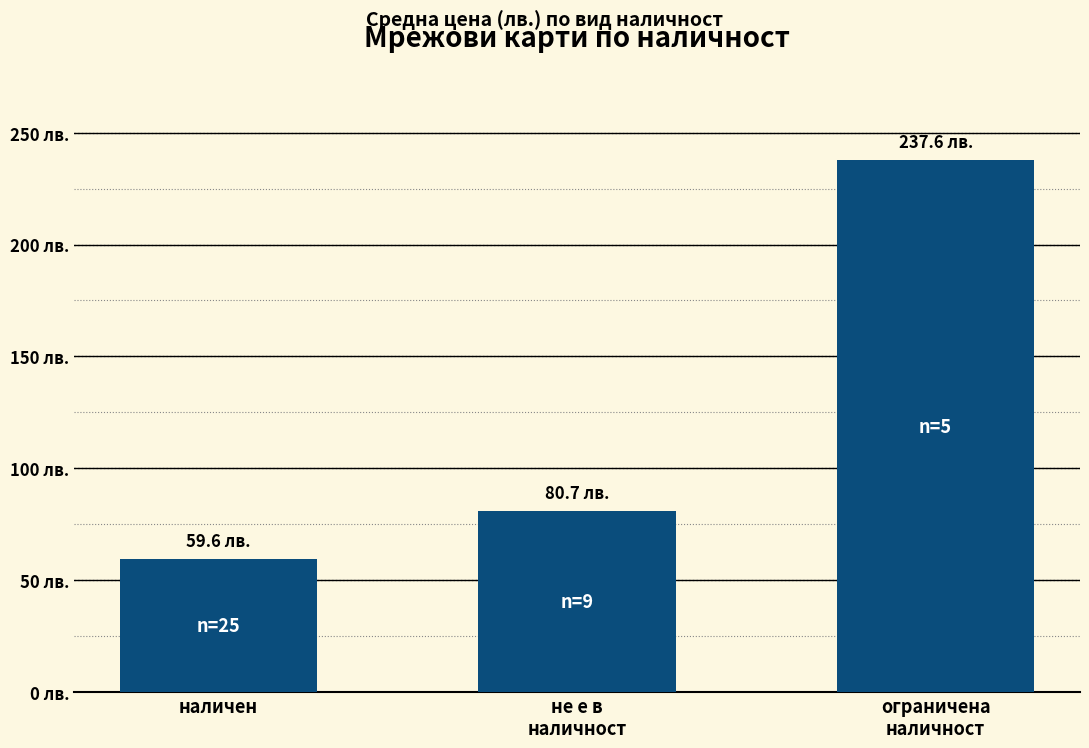

Does the chart contain any negative values?

No